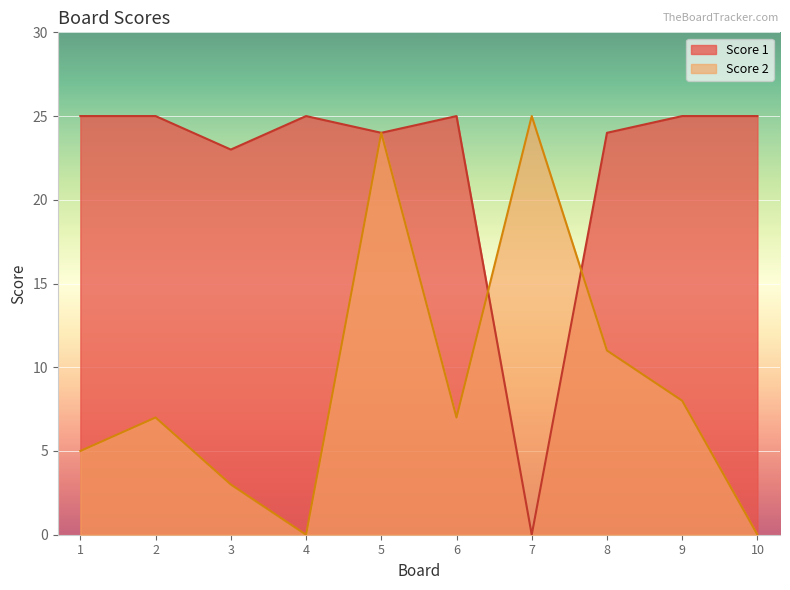

What is the value of the Score 2 point at the 5th from the left?

24